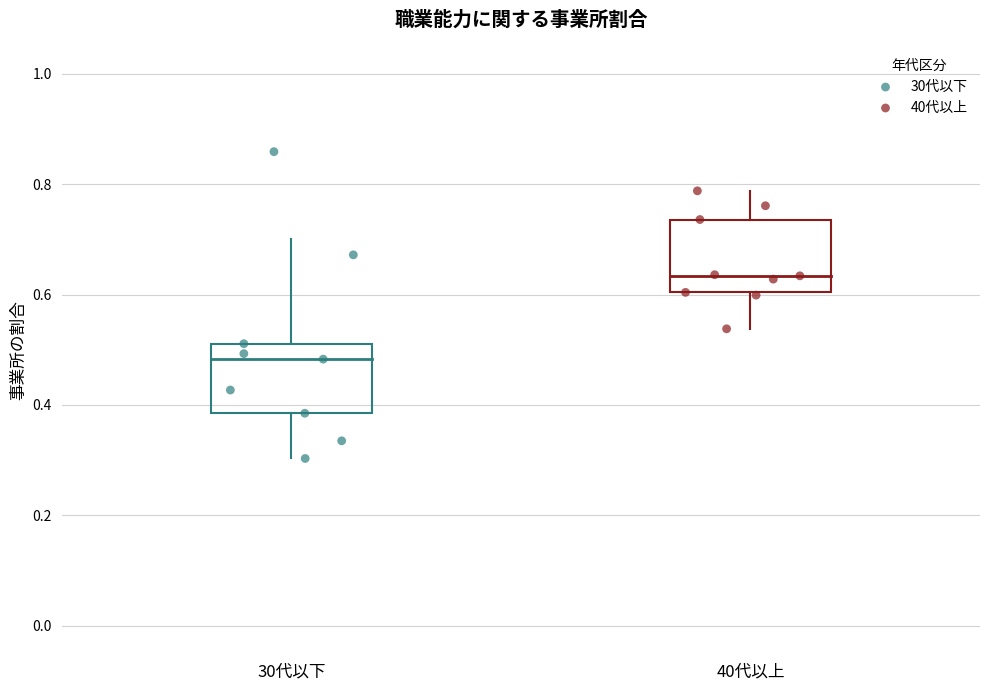

Which series has the largest Y range (max minus min)?

30代以下